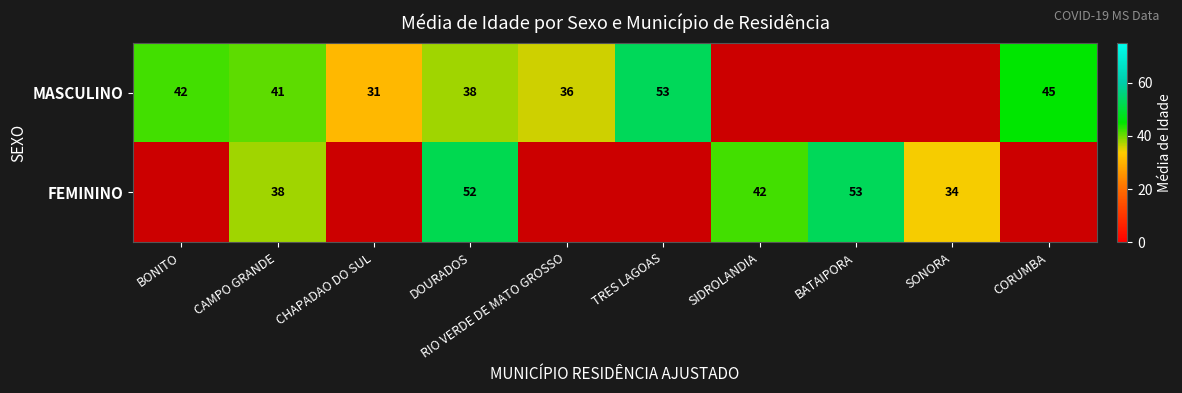

At how many categories does at least one series exceed 31?

9